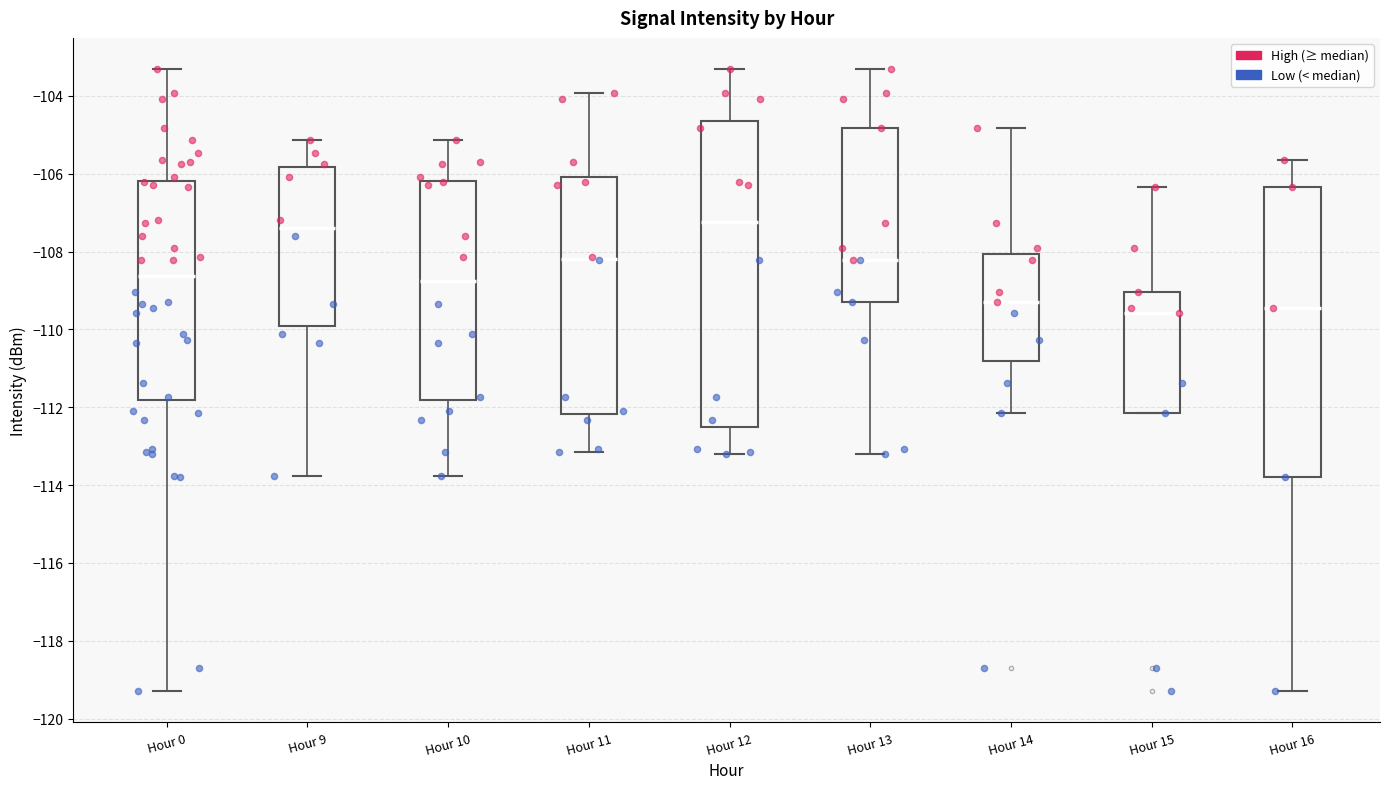

Reading left to right, read every box against the y-axis: the position of its median line, the range the box covers, and the ends of its whiskers. The values are not printed on the chart, so give them approximately, as read against the axis.

Hour 0: median -108.6, box -111.8 to -106.2, whiskers -119.2 to -103.4
Hour 9: median -107.4, box -110.0 to -105.8, whiskers -113.8 to -105.2
Hour 10: median -108.8, box -111.8 to -106.2, whiskers -113.8 to -105.2
Hour 11: median -108.2, box -112.2 to -106.0, whiskers -113.2 to -104.0
Hour 12: median -107.2, box -112.6 to -104.6, whiskers -113.2 to -103.4
Hour 13: median -108.2, box -109.2 to -104.8, whiskers -113.2 to -103.4
Hour 14: median -109.2, box -110.8 to -108.0, whiskers -112.2 to -104.8
Hour 15: median -109.6, box -112.2 to -109.0, whiskers -112.2 to -106.4
Hour 16: median -109.4, box -113.8 to -106.4, whiskers -119.2 to -105.6